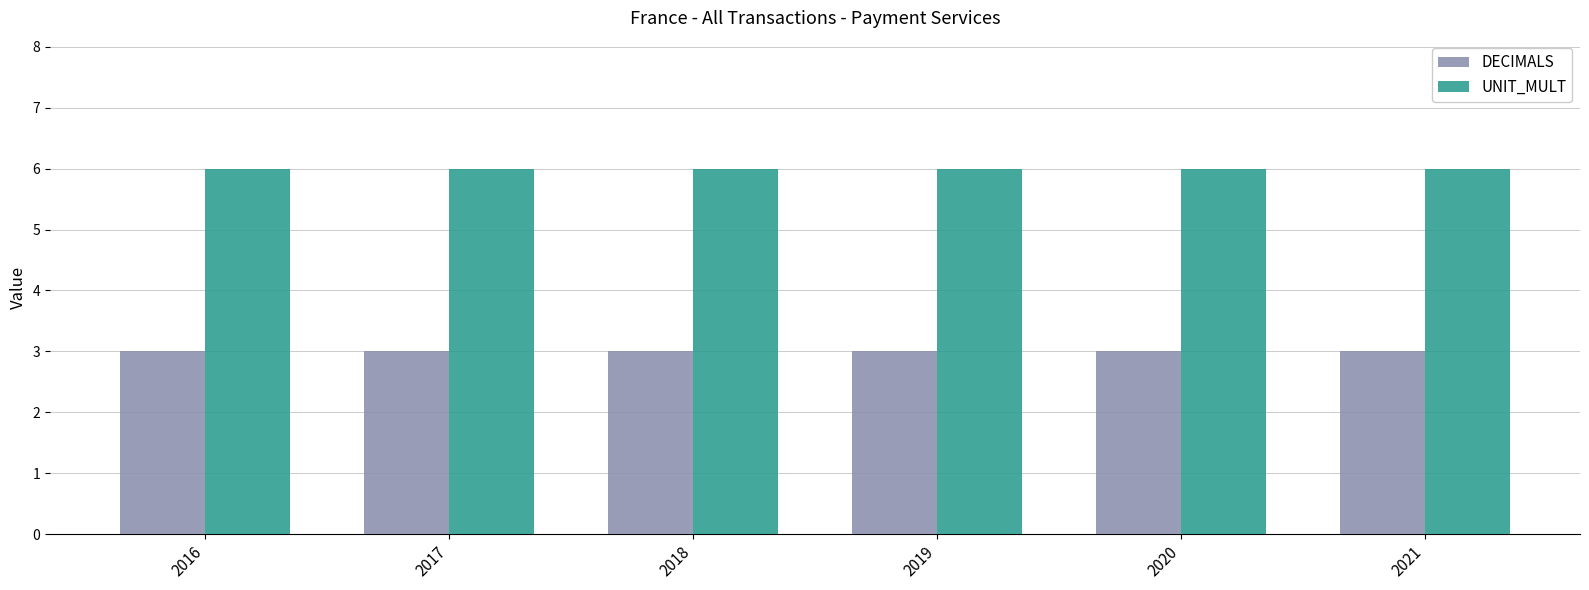

What is the spread (max minus min) of values at 2018?

3